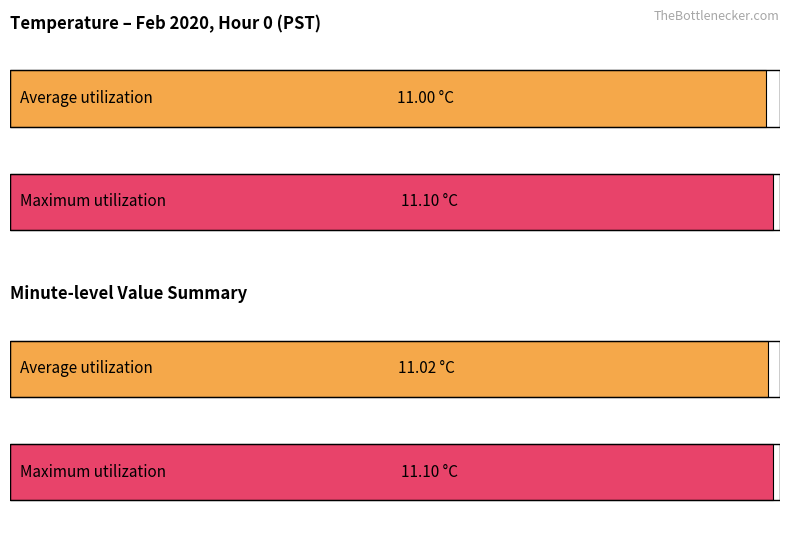

What is the total value across all series at 14?

22.2